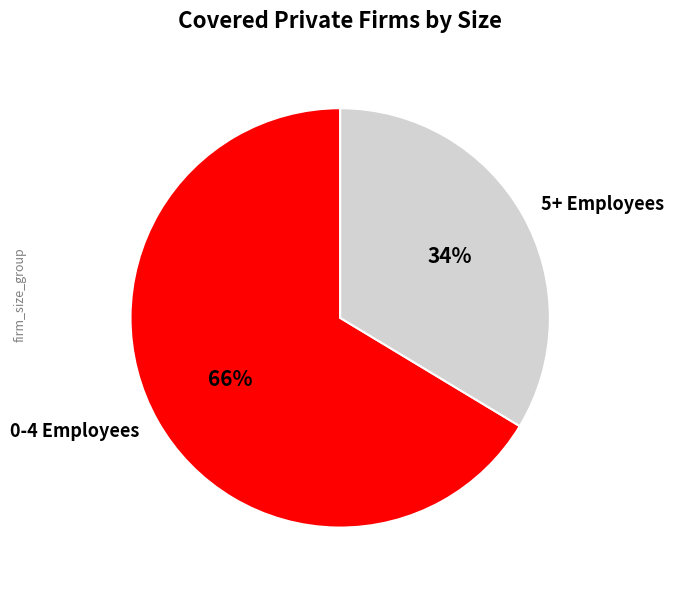

How many slices are in this pie chart?

2